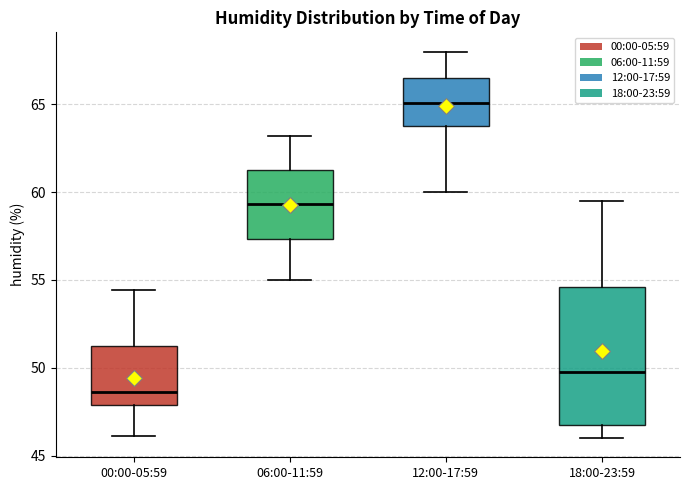

Which box's median line is the highest?

12:00-17:59